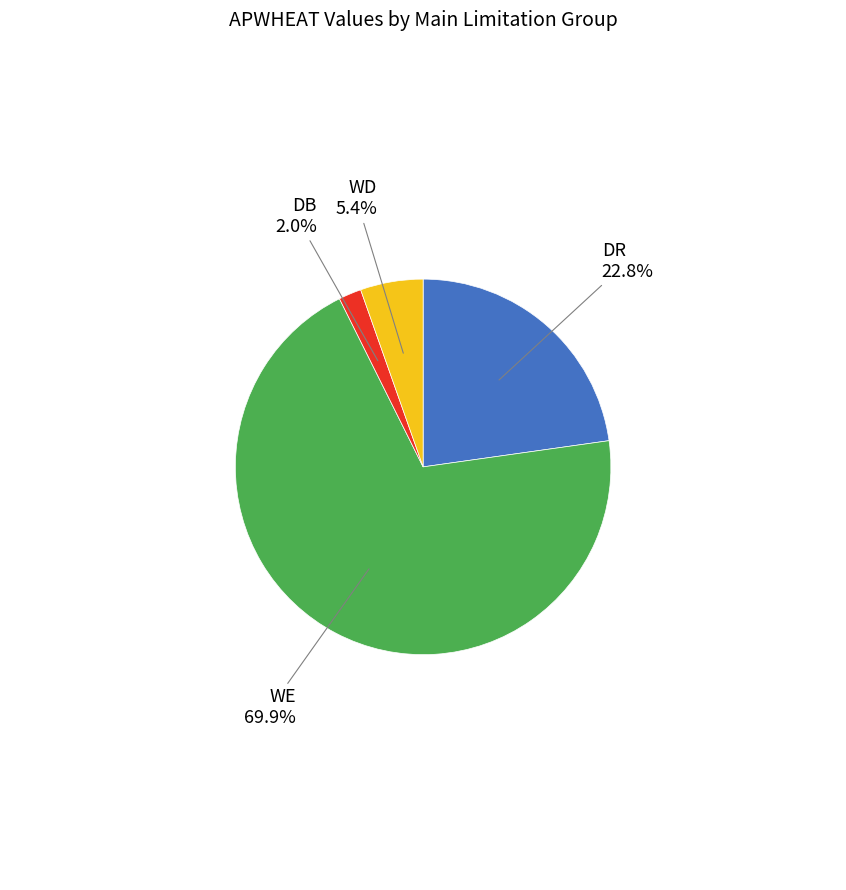

Does any single category account for the majority?

Yes